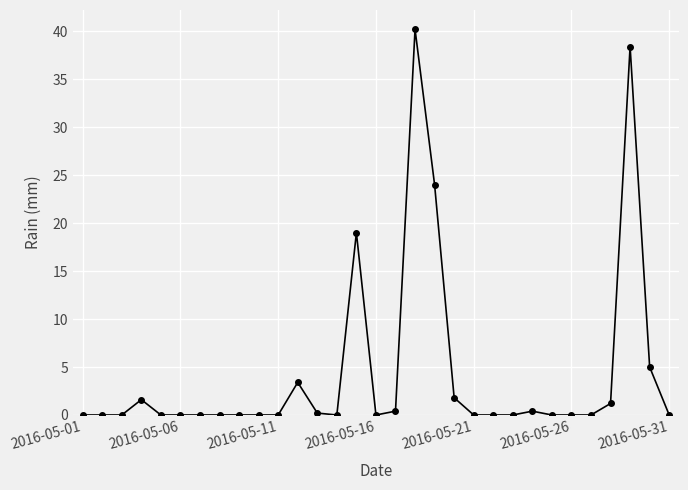

Does the chart display data point markers on the line(s)?

Yes